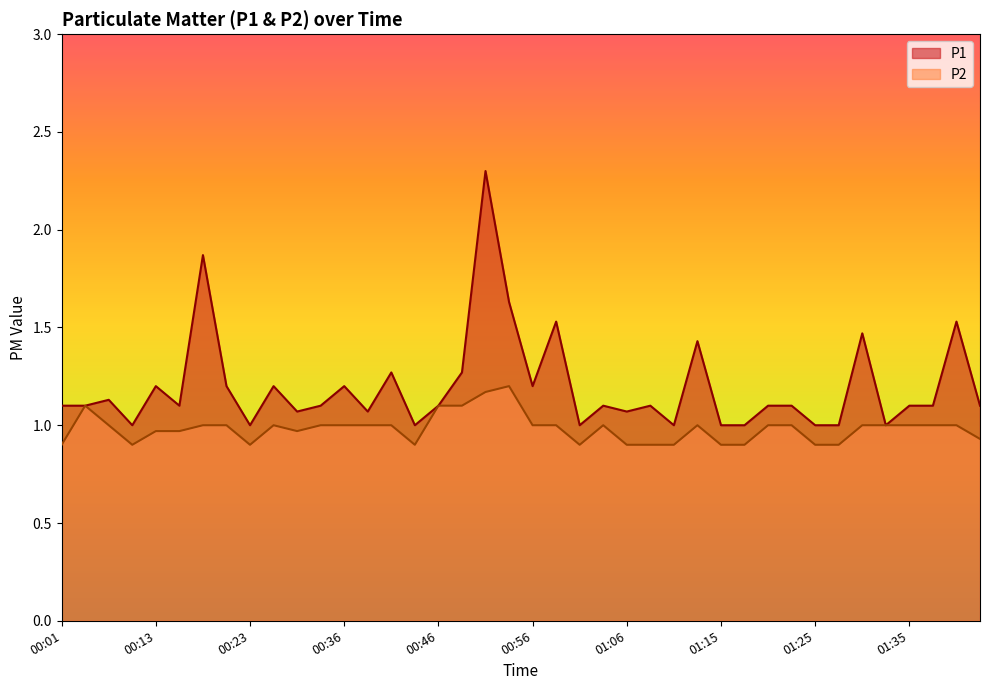

At which category does P1 reach its first local peak?

00:08